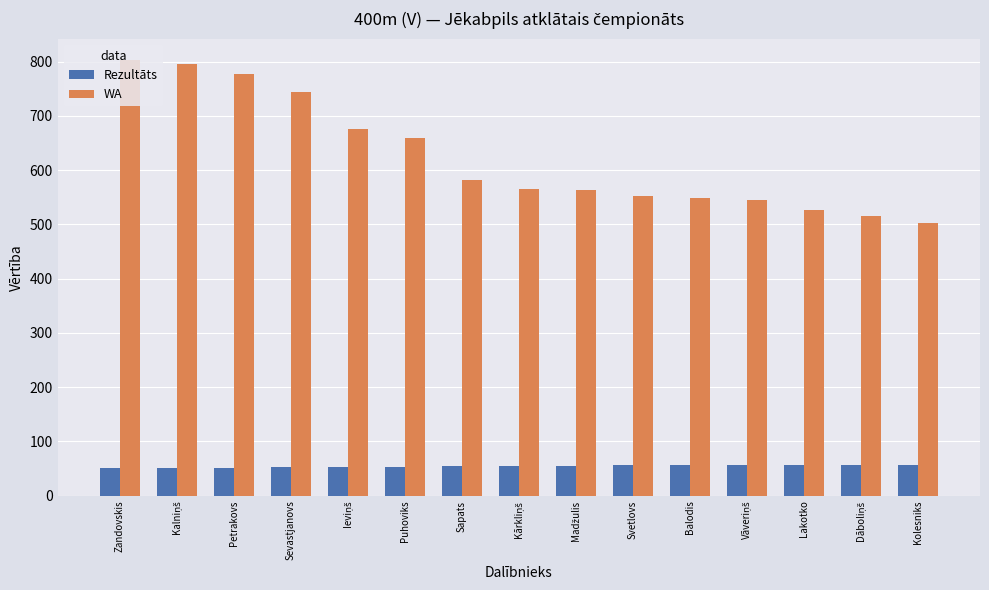

Which series has the largest total across all categories?

WA